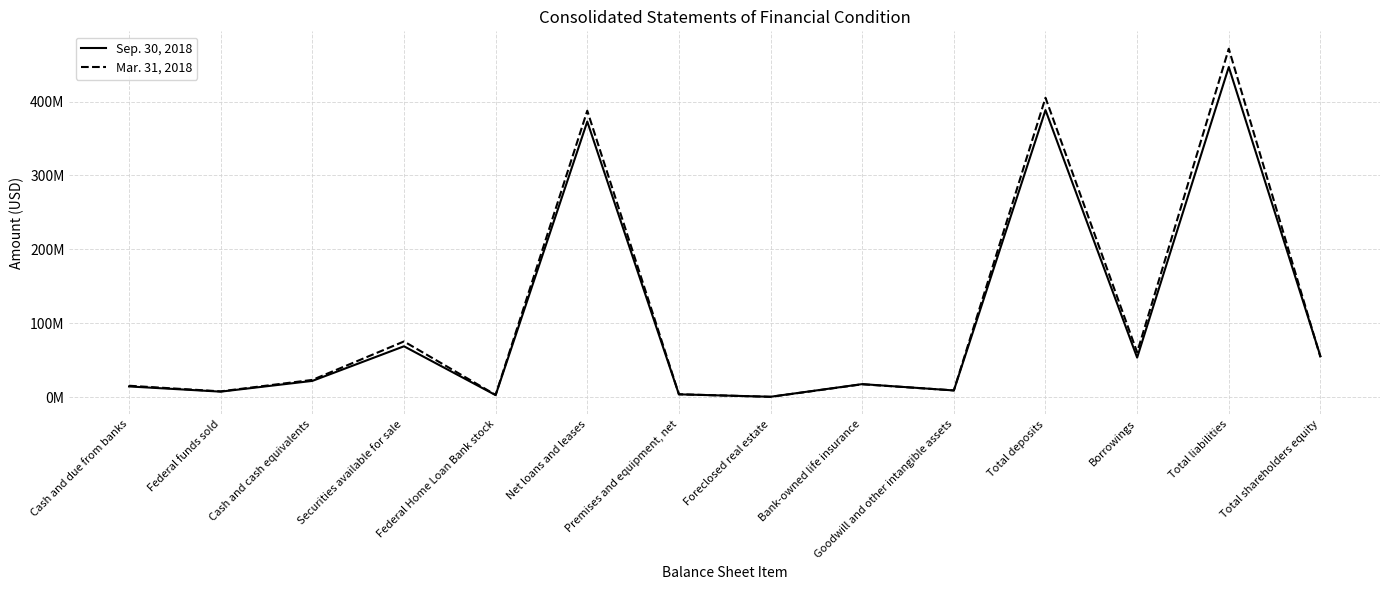

Does the chart display data point markers on the line(s)?

No